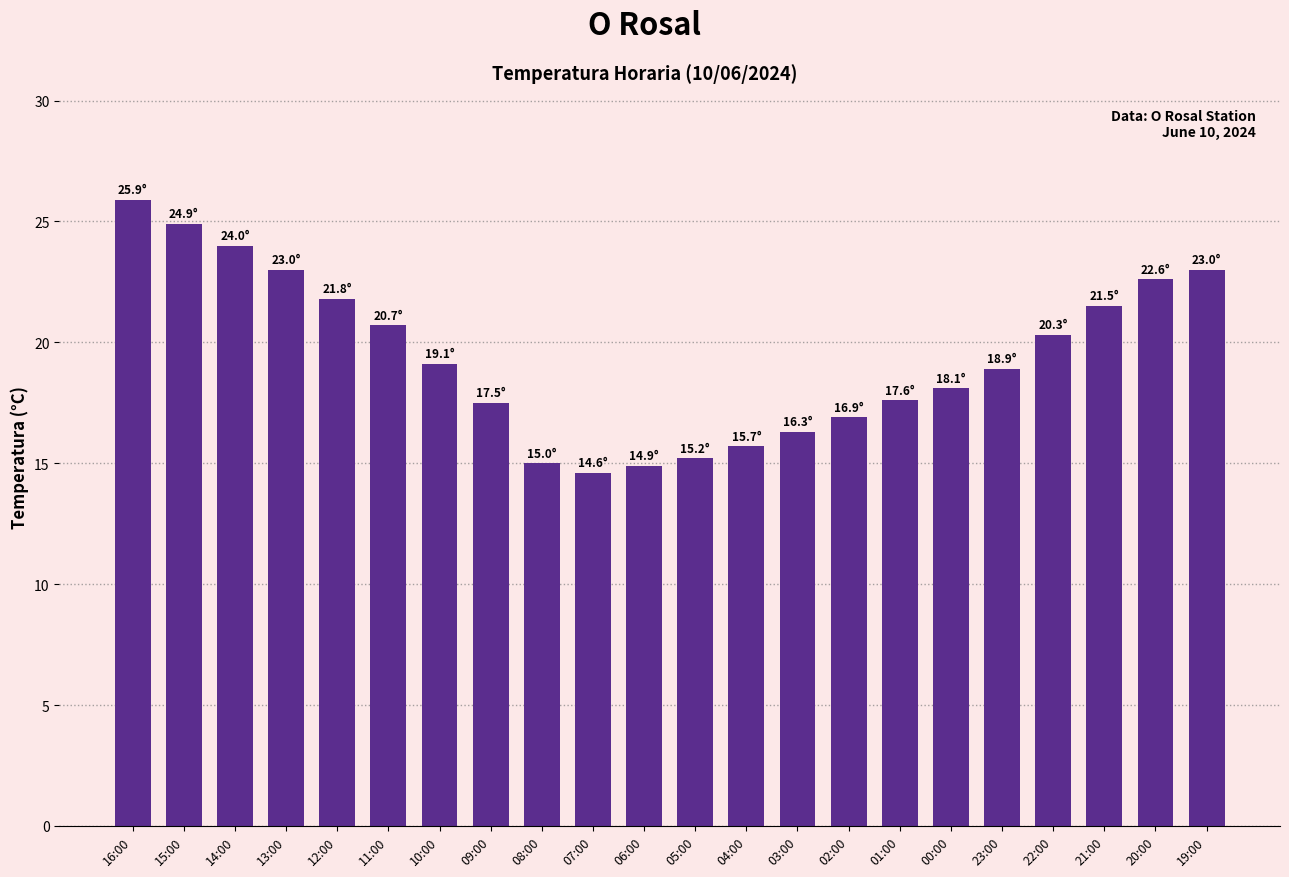

Where does the data first go above 19?

16:00